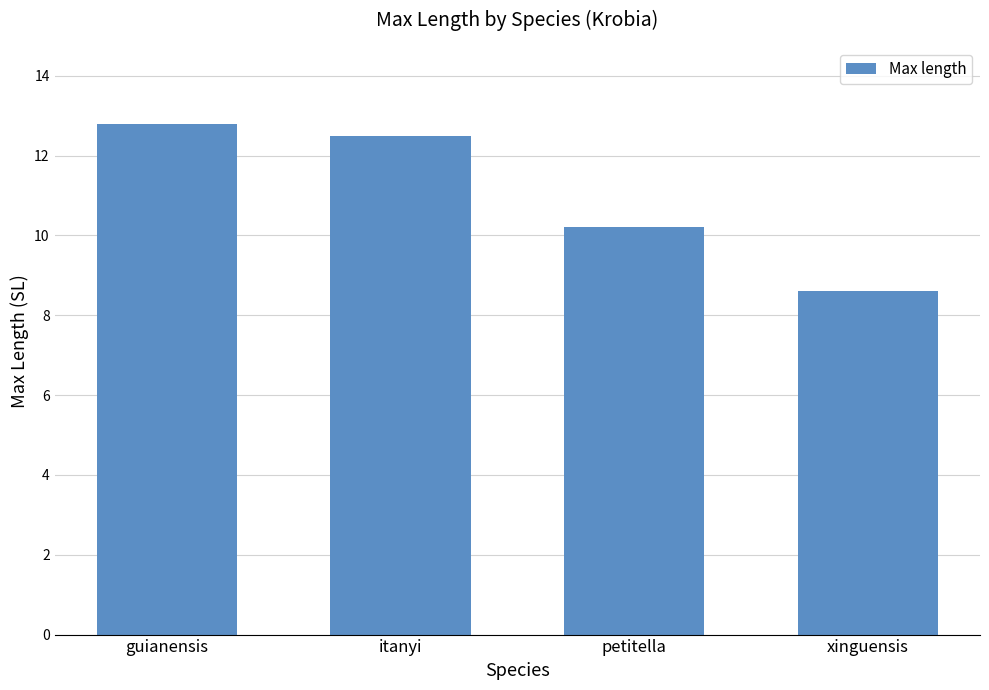

Rank the categories by value from highest to lowest.

guianensis, itanyi, petitella, xinguensis